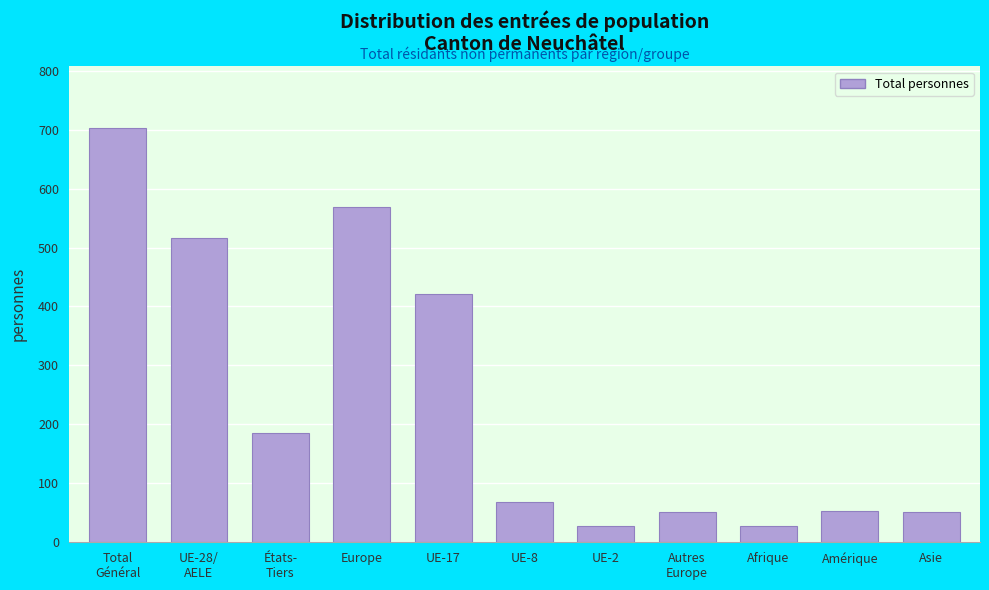

What is the value of the 9th bar from the left?

28